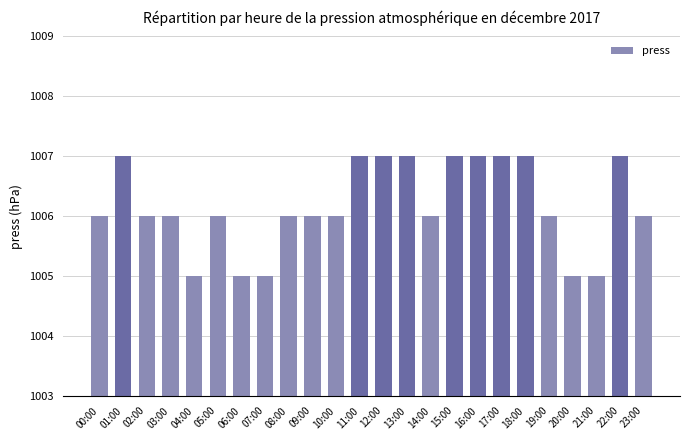

The value at 21:00 is 582. True or false?

False